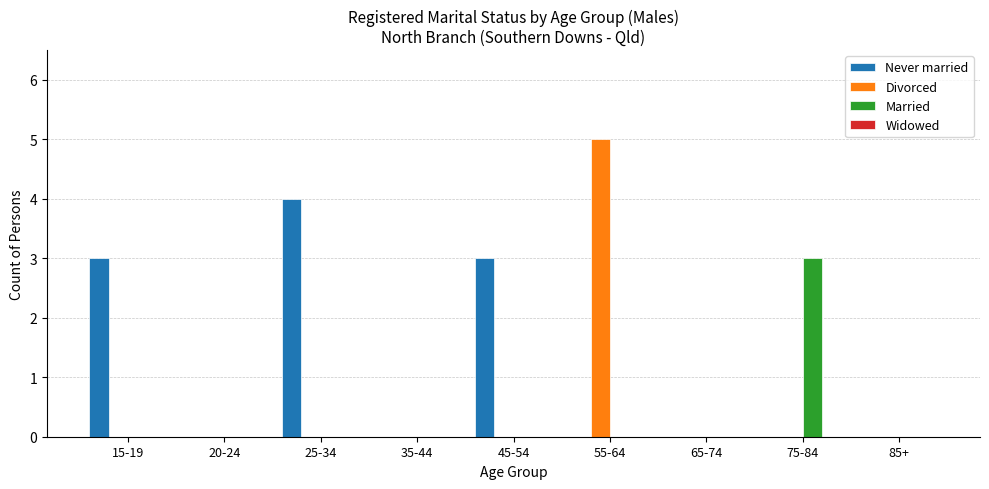

True or false: Married has a value of 0 at 45-54.

True